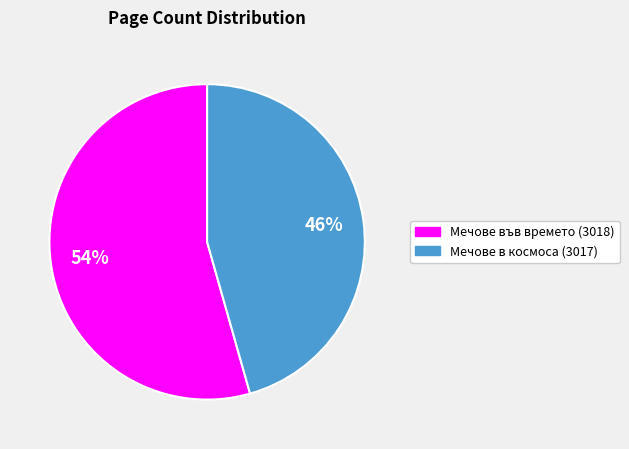

How many segments does this pie chart have?

2